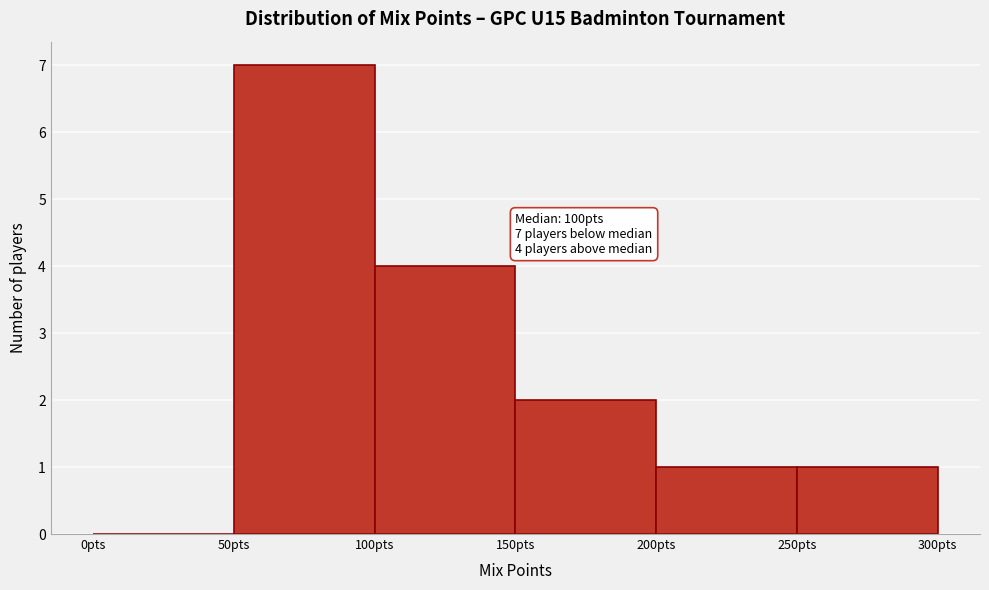

Over which range of the x-axis is the bar tallest?

50 to 100